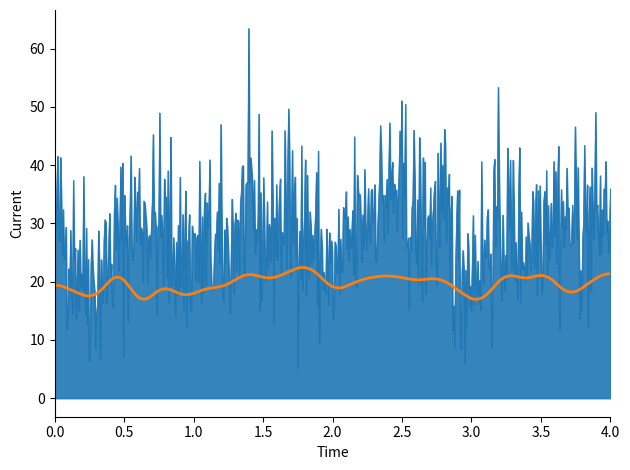

What is the maximum value shown in the chart?

63.5